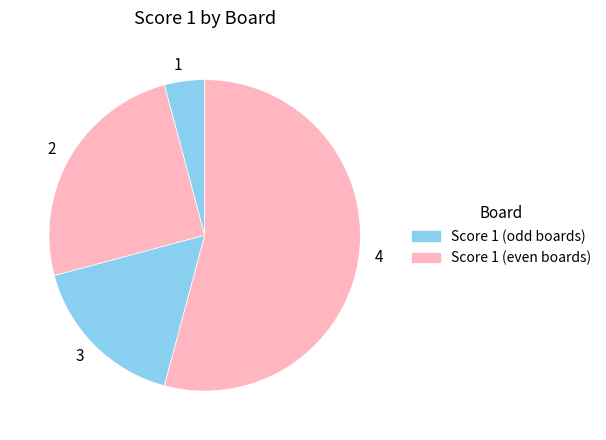

Combined, do 2 and 1 account for over 50%?

No